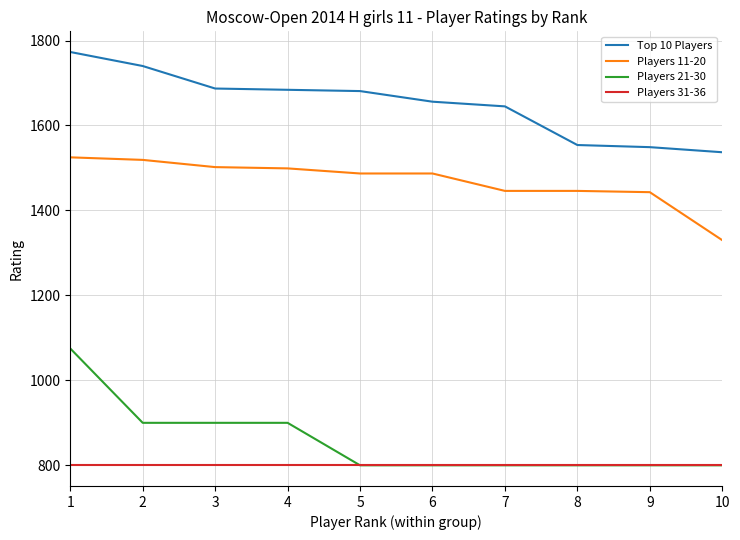

What is the difference between the Top 10 Players values at 10 and 8?

17